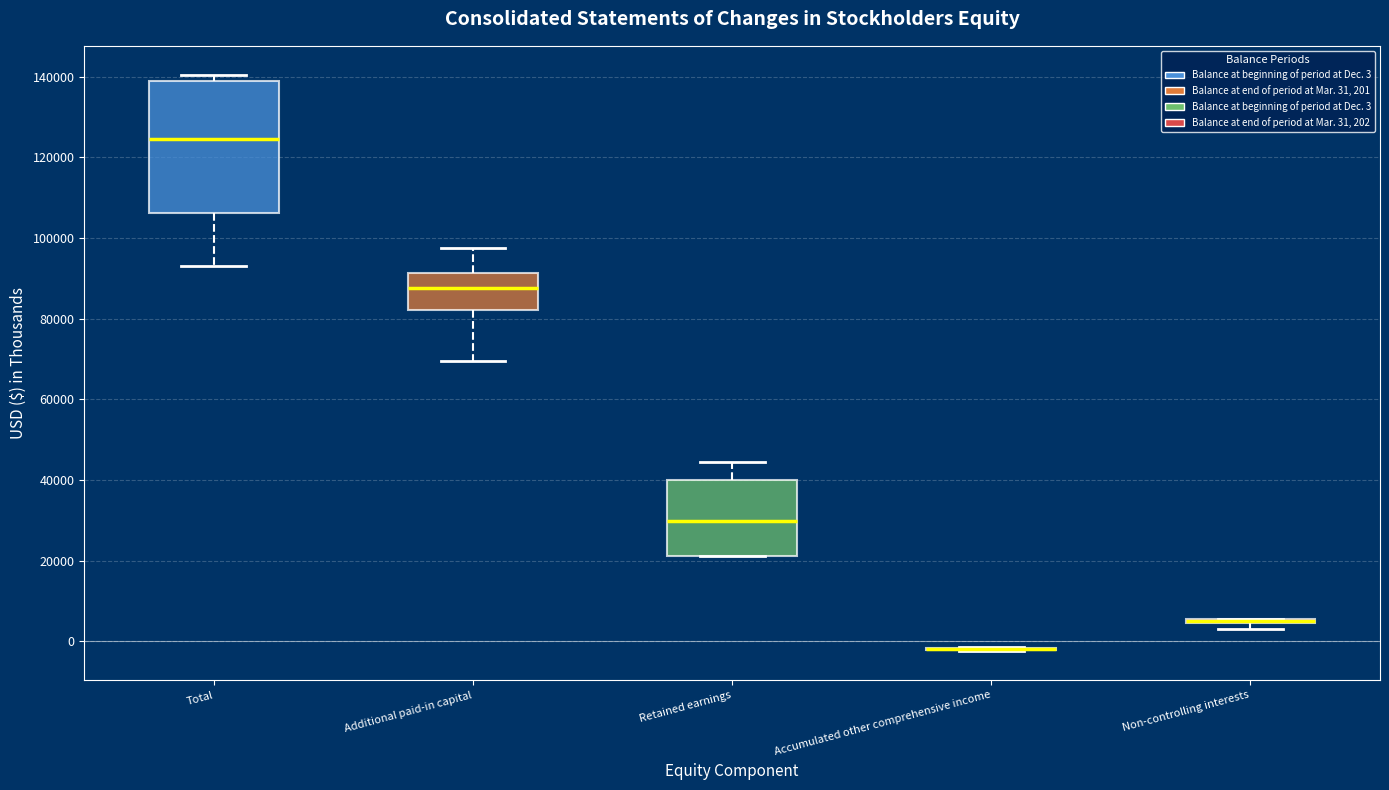

Which box is the tallest, from its lower edge to its upper edge?

Total